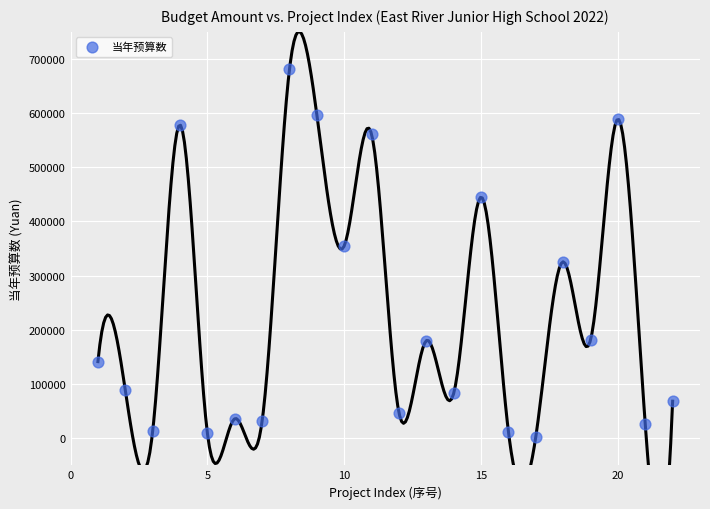

What is the range of Y values (max minus min)?

678431.0